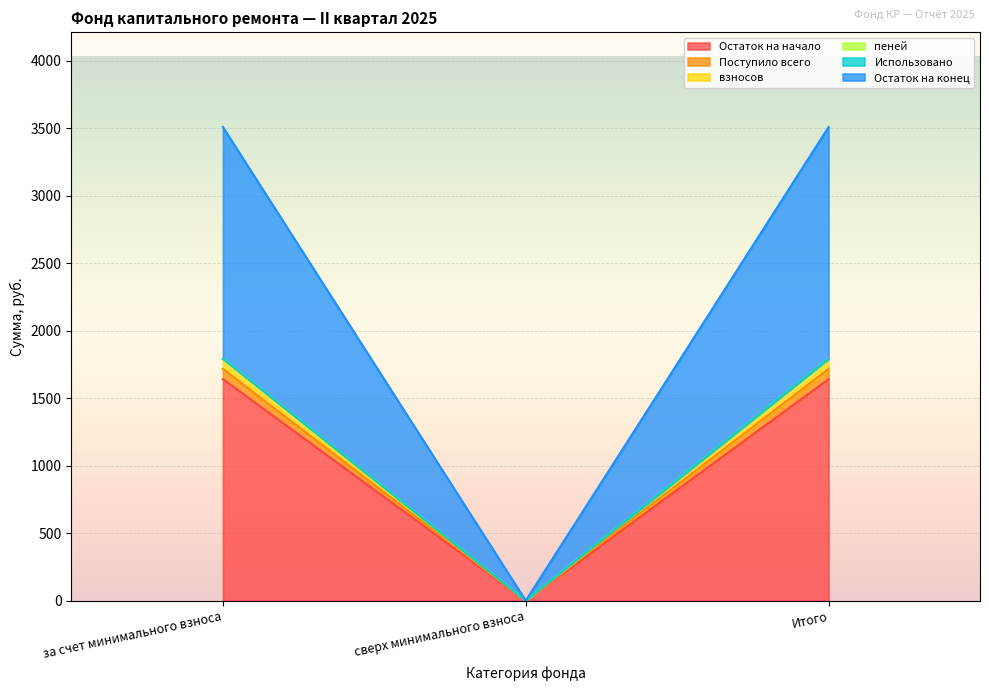

Where is Остаток на начало nearest to the value 820?

сверх минимального взноса